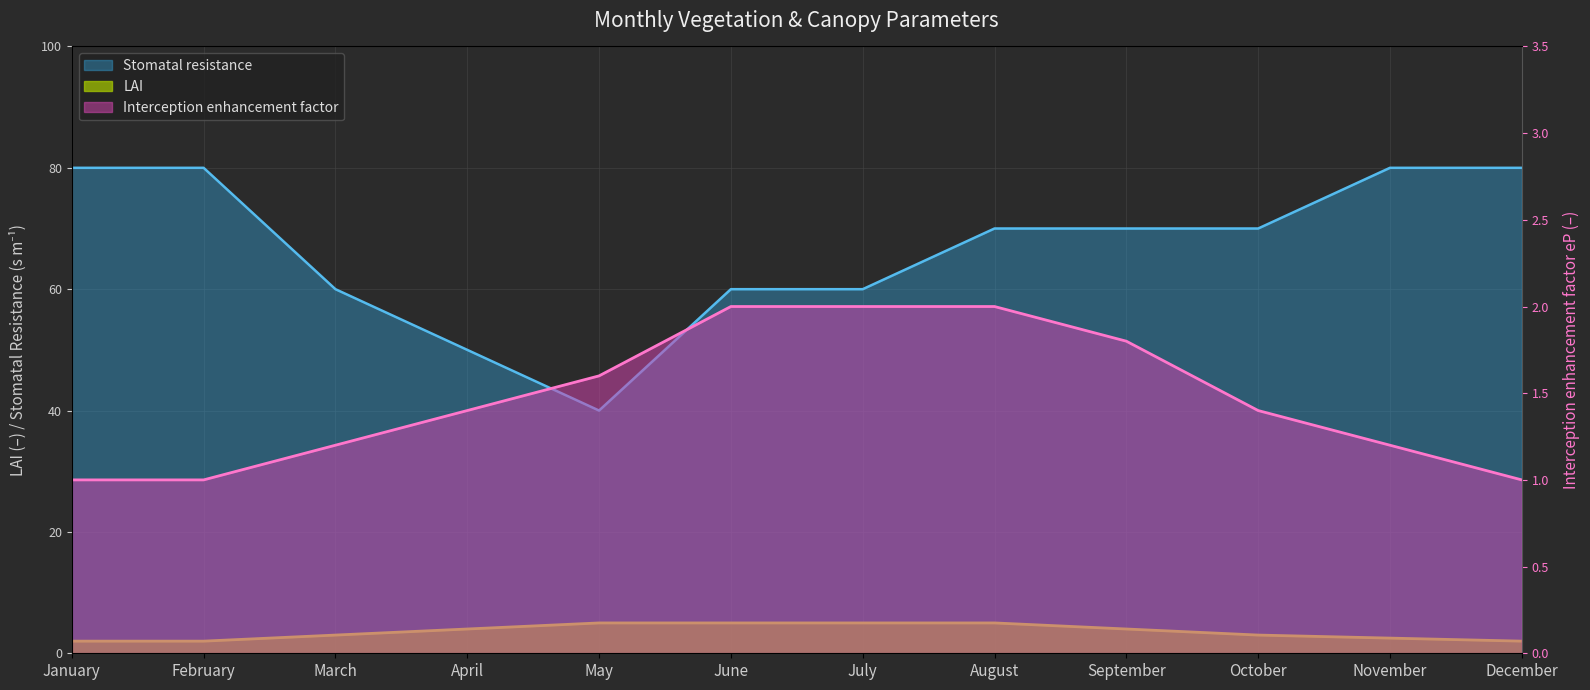

Which series changed the most between June and September?

Stomatal resistance